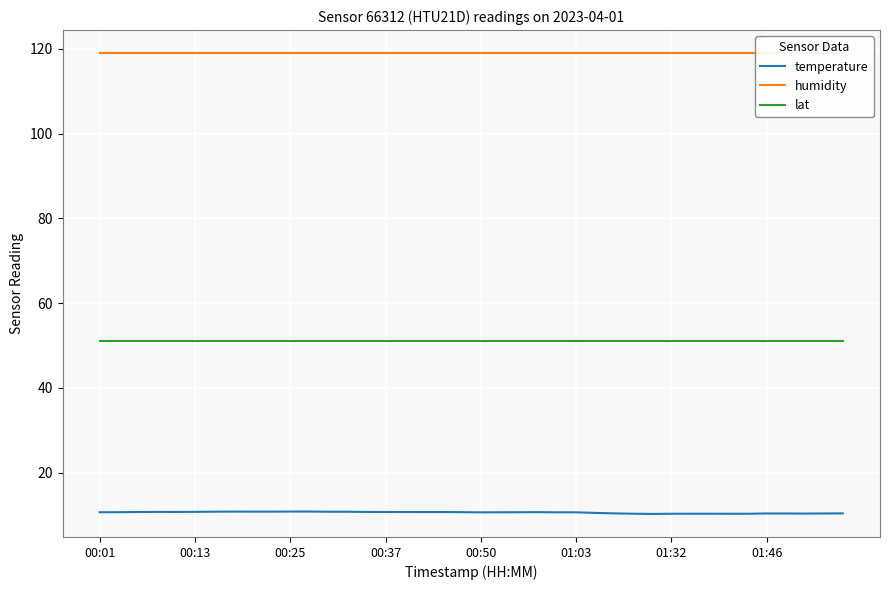

At how many categories does at least one series exceed 114?

40